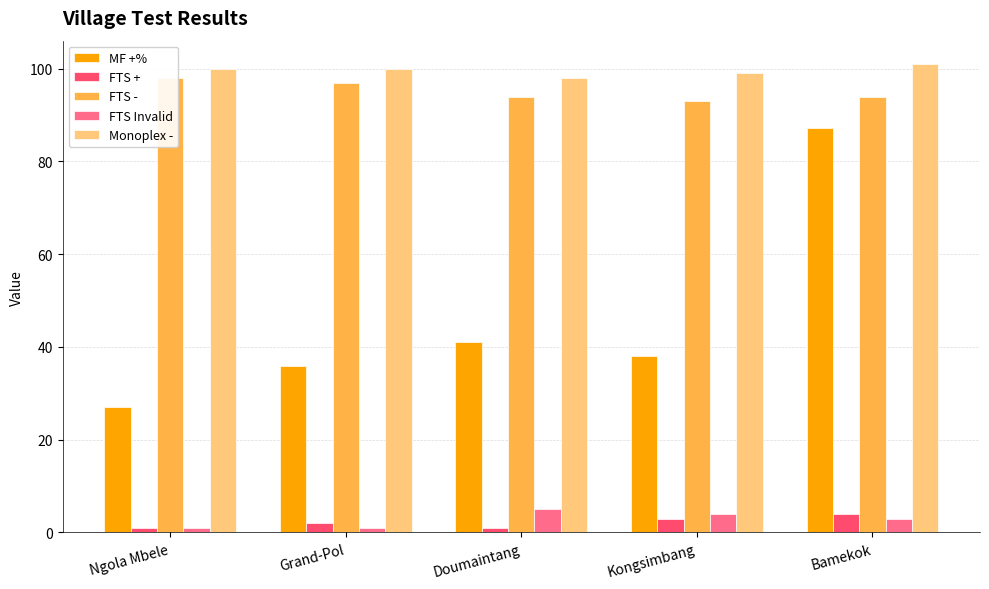

Where is FTS Invalid nearest to the value 3?

Bamekok